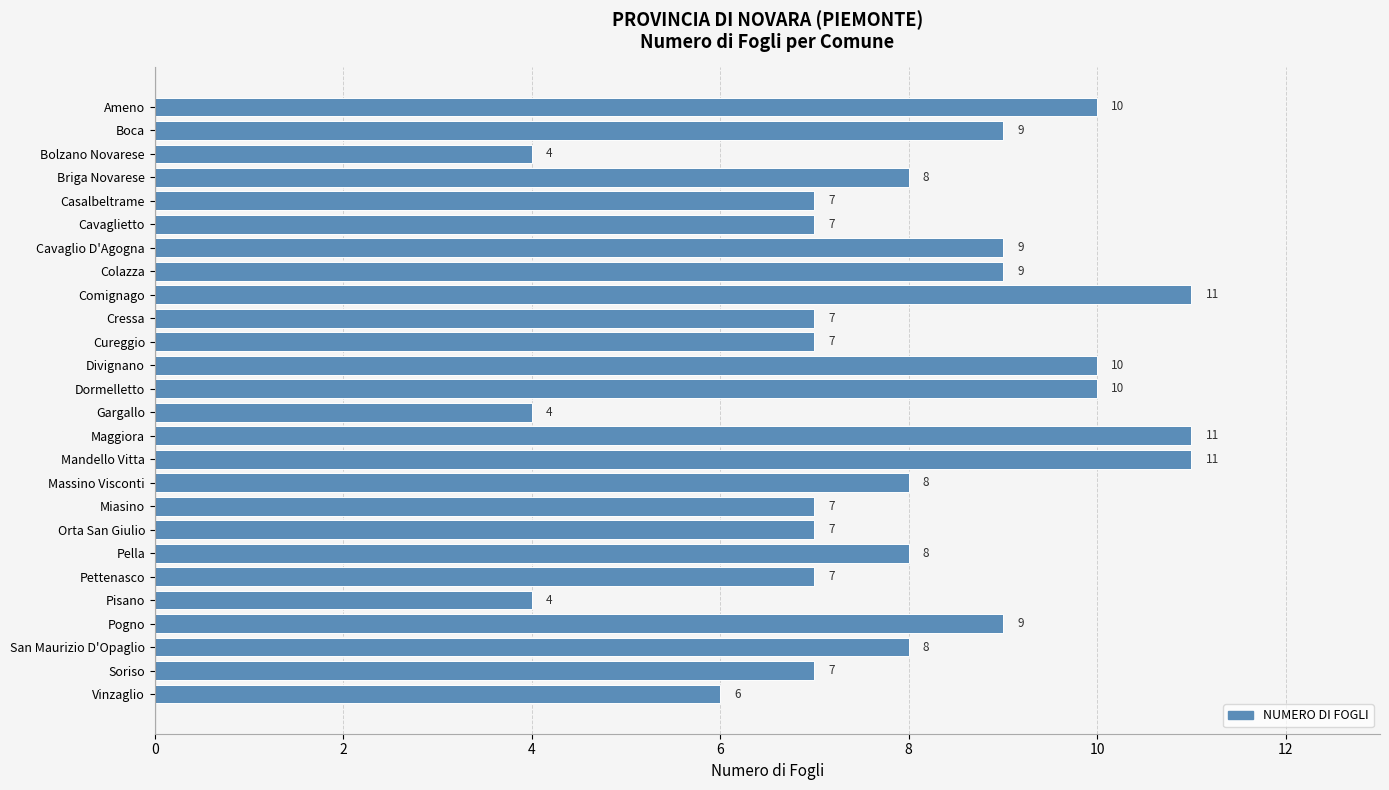

Does the chart contain any negative values?

No